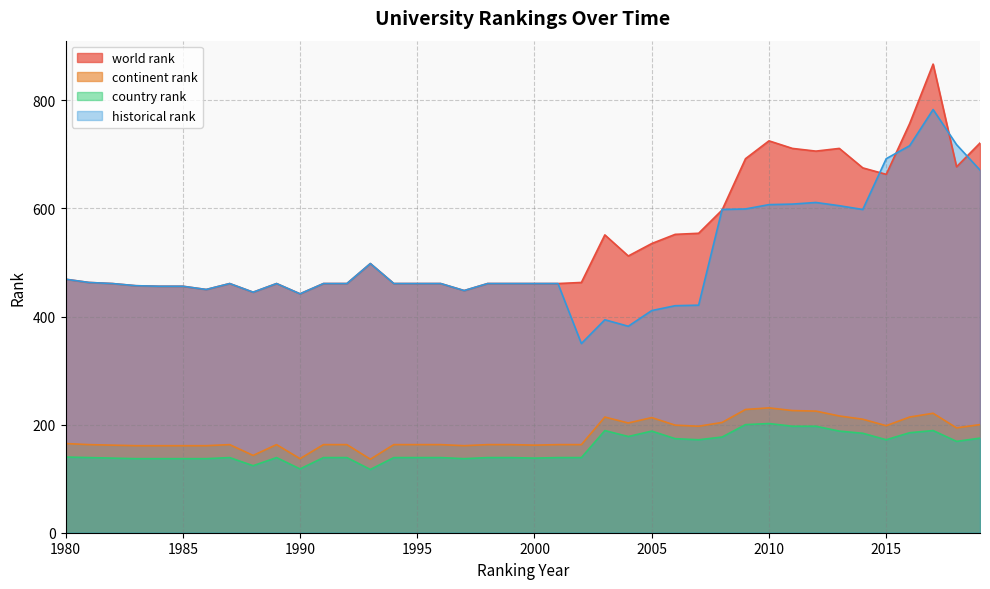

True or false: continent rank has more than 2 interior local peaks.

True